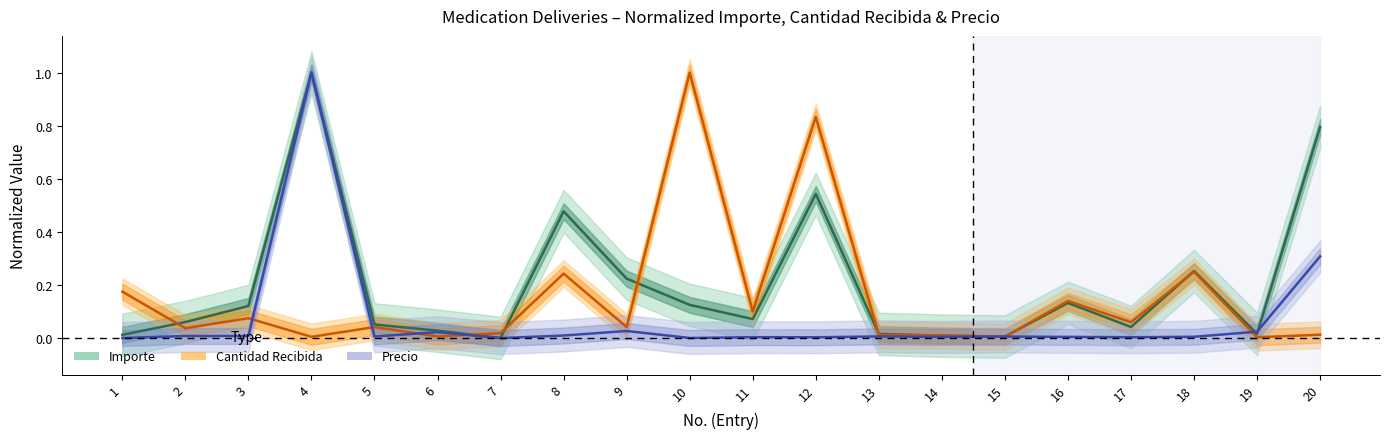

How many lines are shown in the chart?

3